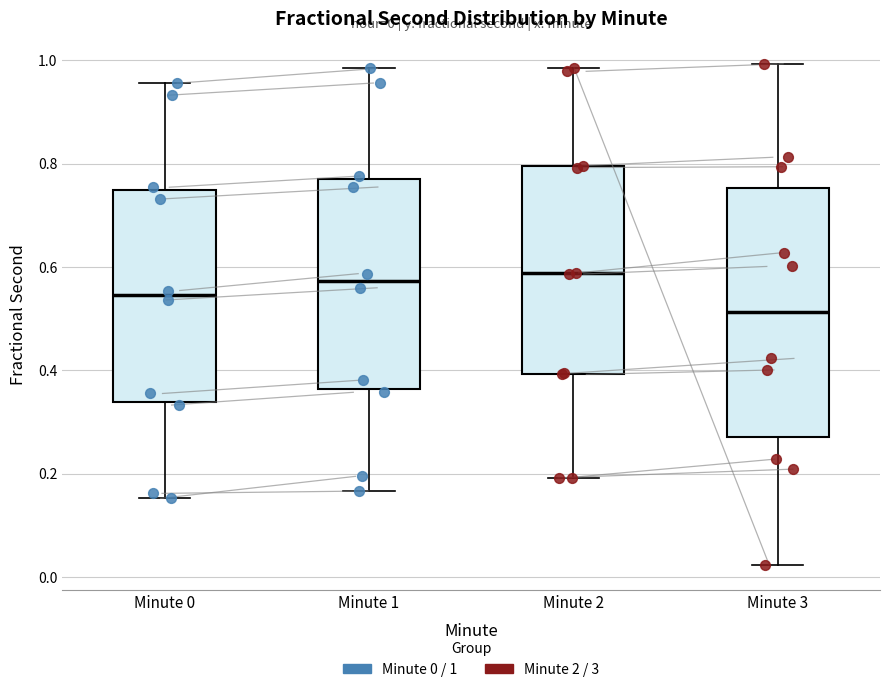

Which box is the tallest, from its lower edge to its upper edge?

Minute 3